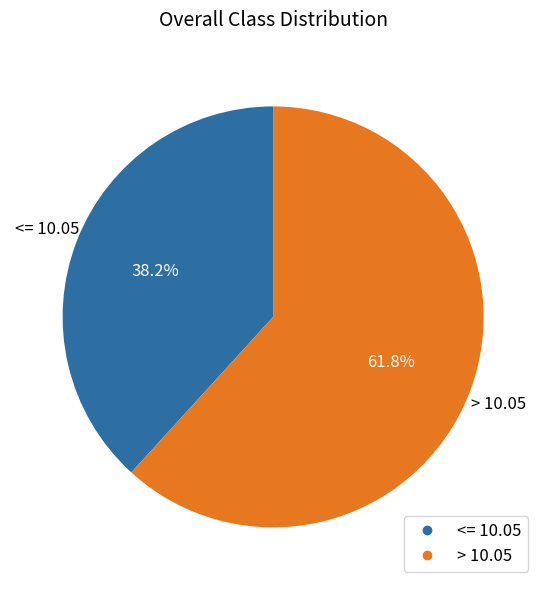

Which category has the biggest portion of the pie?

> 10.05